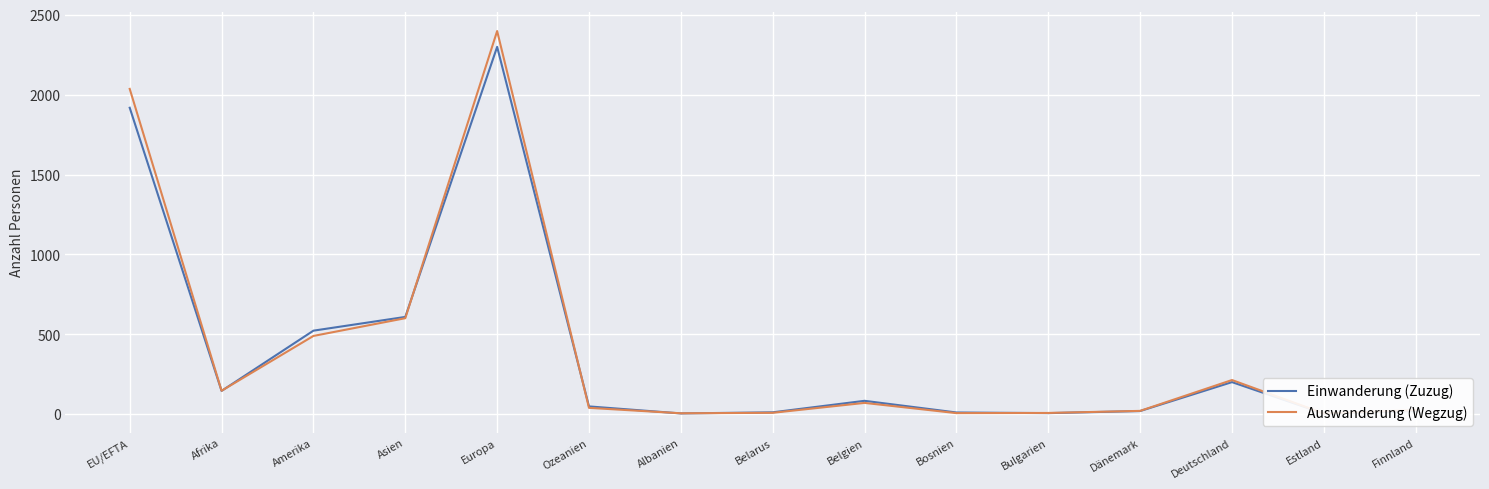

Rank the series by their maximum value, from lowest to highest.

Einwanderung (Zuzug), Auswanderung (Wegzug)